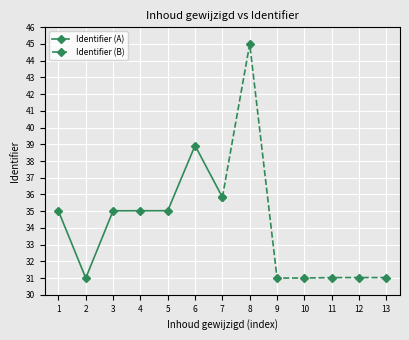

What is the value of the Identifier (A) point at the 2nd from the left?

31.0